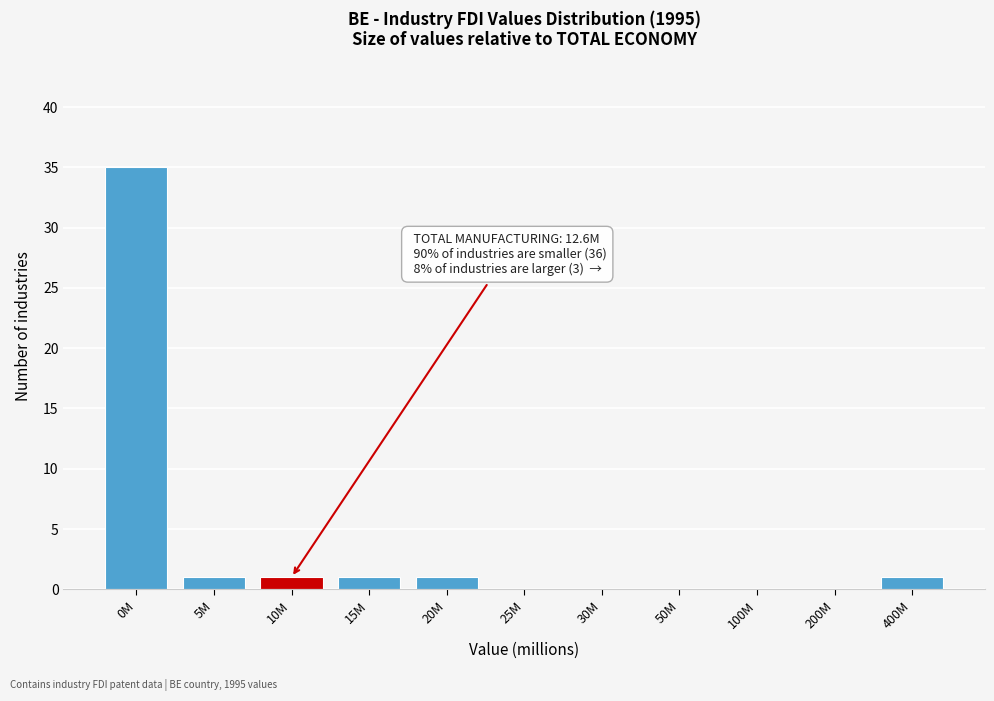

Reading left to right, list all the values displayed in this chart.

0M=35	5M=1	10M=1	15M=1	20M=1	25M=0	30M=0	50M=0	100M=0	200M=0	400M=1